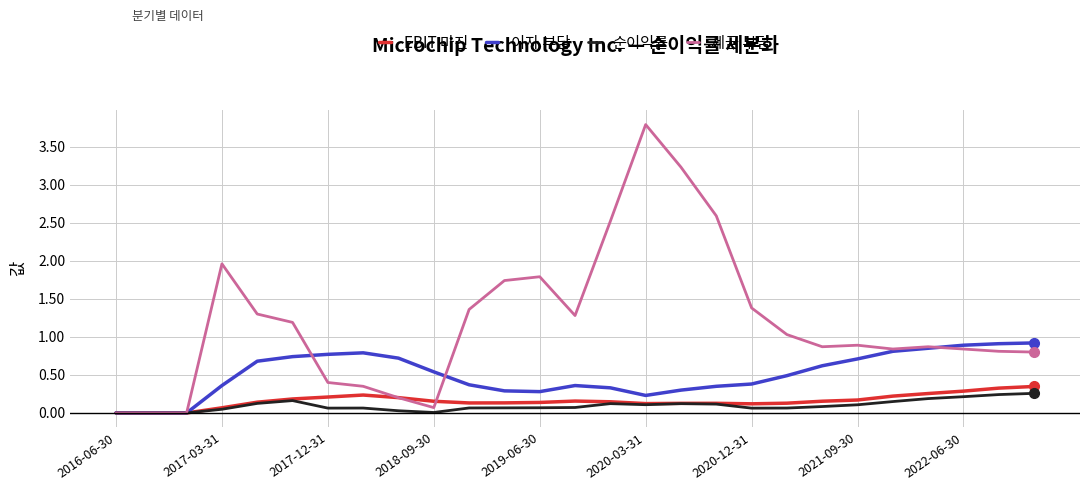

Which series has the widest spread of values?

세금 부담